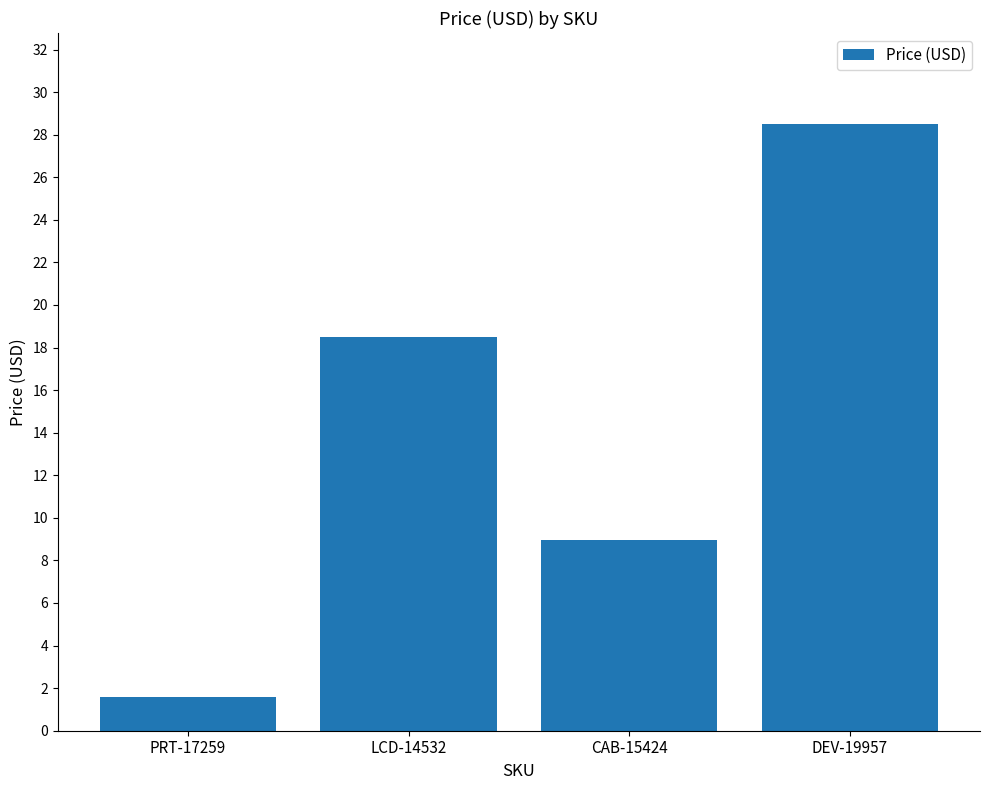

Where does the data first go above 18?

LCD-14532